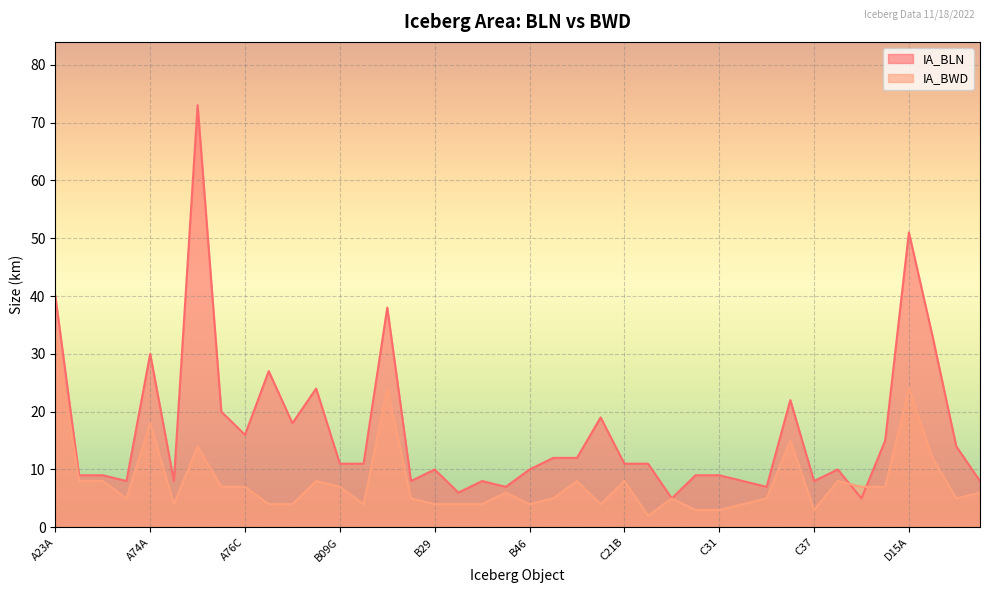

Reading left to right, list all the values displayed in this chart.

IA_BLN: A23A=40	A64=9	A69A=9	A70=8	A74A=30	A74B=8	A76A=73	A76B=20	A76C=16	A77=27	A78=18	B09B=24	B09G=11	B15AB=11	B22A=38	B28=8	B29=10	B38=6	B39=8	B45=7	B46=10	B47=12	C15=12	C18B=19	C21B=11	C24=11	C29=5	C30=9	C31=9	C33=8	C35=7	C36=22	C37=8	C38A=10	C38B=5	C39=15	D15A=51	D15B=33	D20A=14	D23=8
IA_BWD: A23A=34	A64=8	A69A=8	A70=5	A74A=18	A74B=4	A76A=14	A76B=7	A76C=7	A77=4	A78=4	B09B=8	B09G=7	B15AB=4	B22A=24	B28=5	B29=4	B38=4	B39=4	B45=6	B46=4	B47=5	C15=8	C18B=4	C21B=8	C24=2	C29=5	C30=3	C31=3	C33=4	C35=5	C36=15	C37=3	C38A=8	C38B=7	C39=7	D15A=24	D15B=12	D20A=5	D23=6